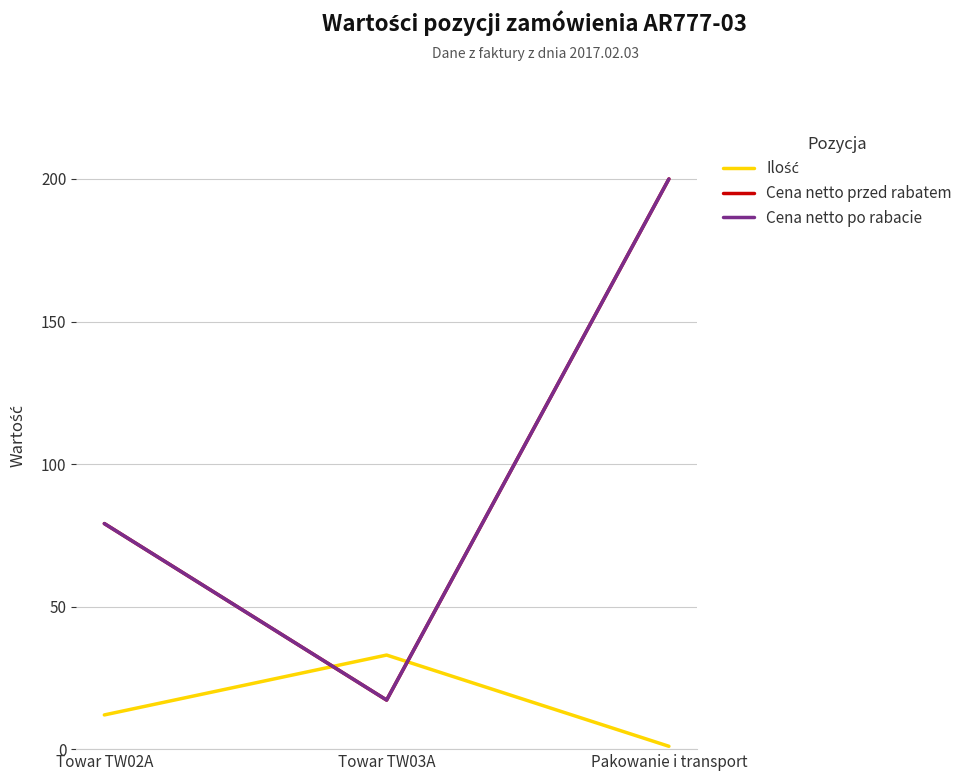

Read the Cena netto po rabacie value at Towar TW03A.

17.2